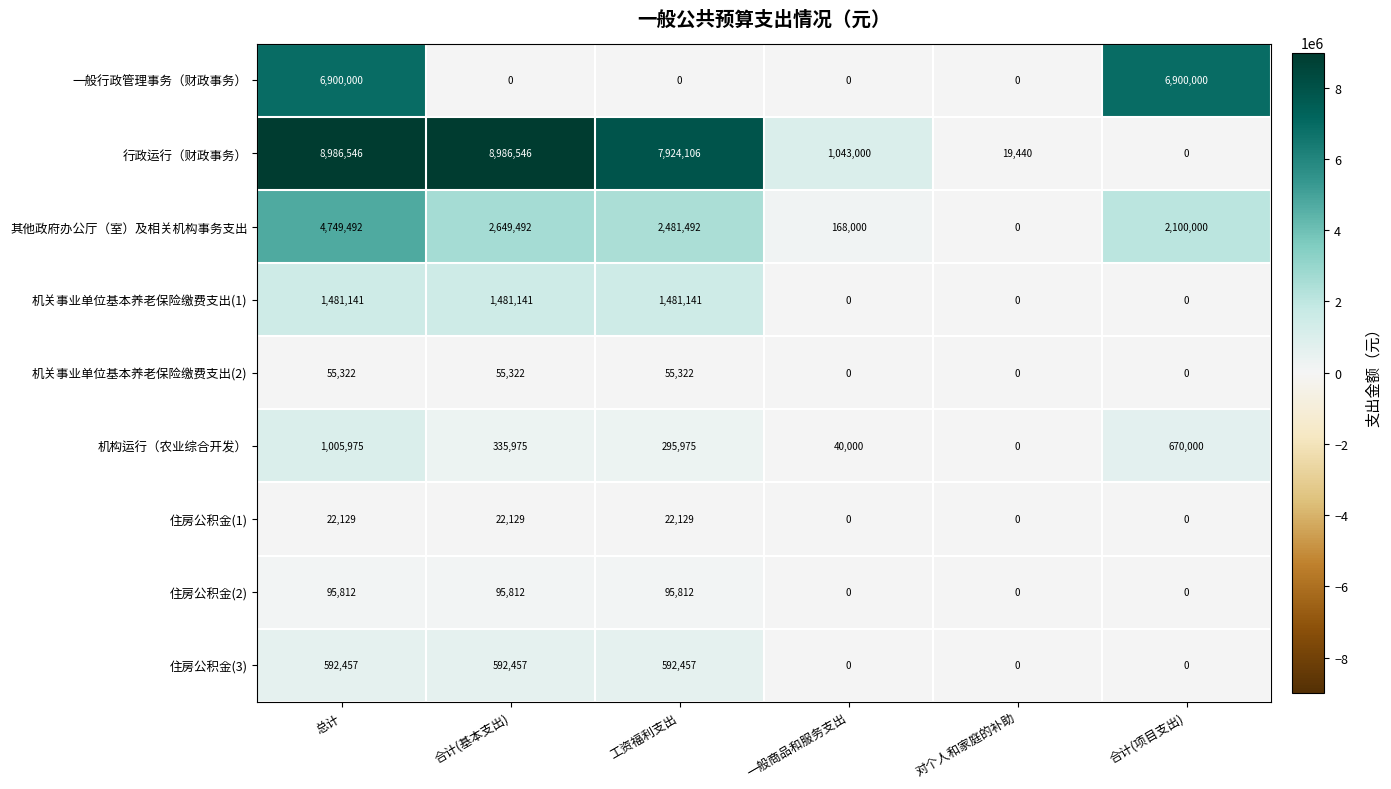

What is the sum of the 住房公积金(3) values at 总计 and 合计(基本支出)?

1184914